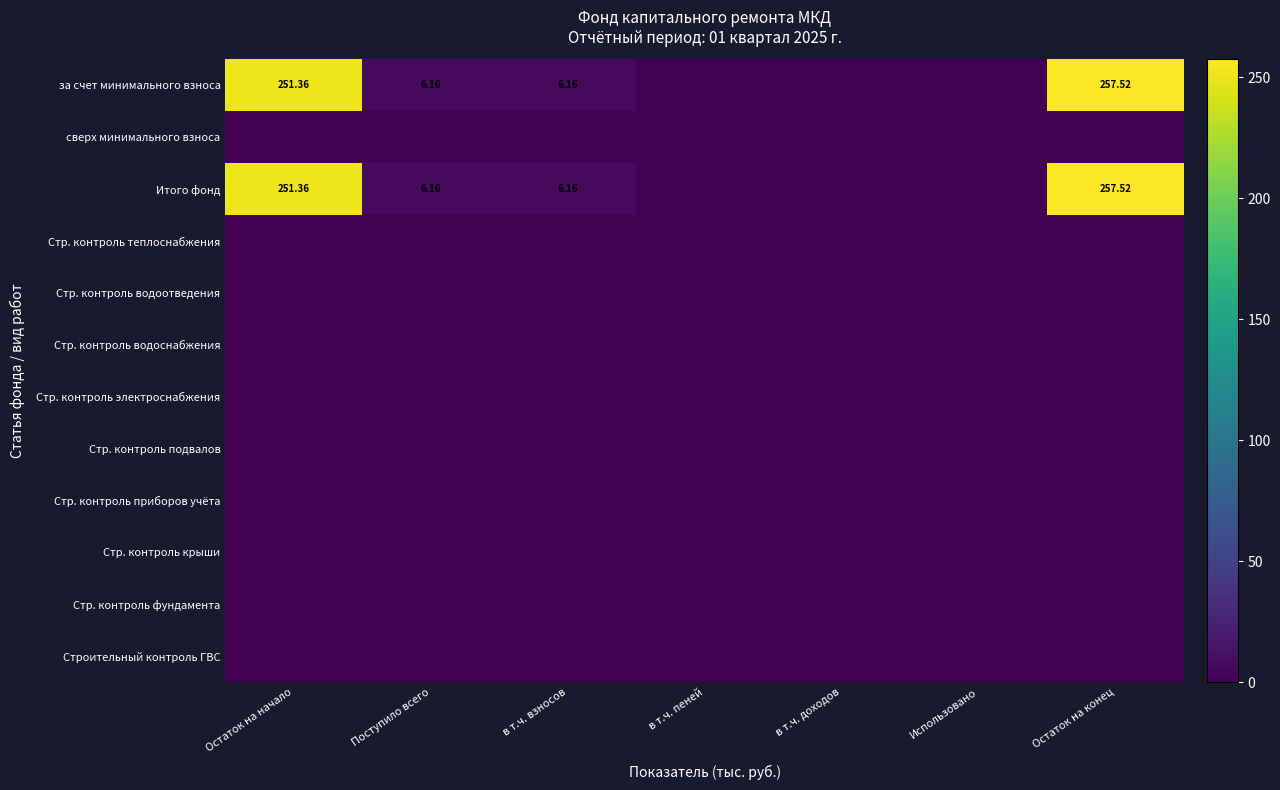

What is the sum of the за счет минимального взноса values at Остаток на начало and Остаток на конец?

508.9